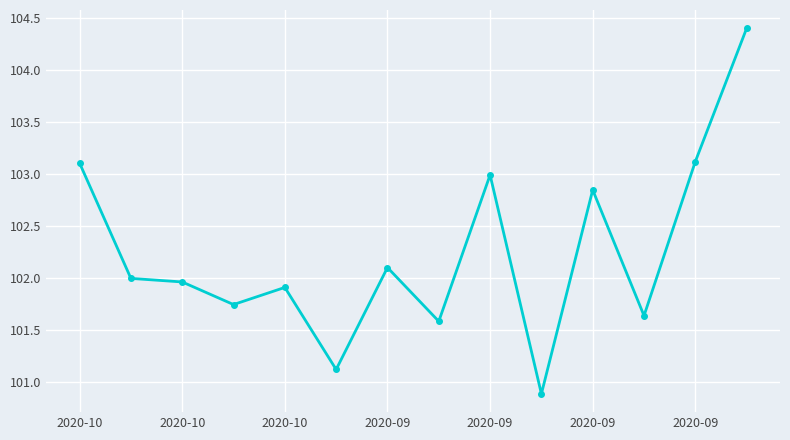

What is the difference between the maximum and second lowest values?

3.3